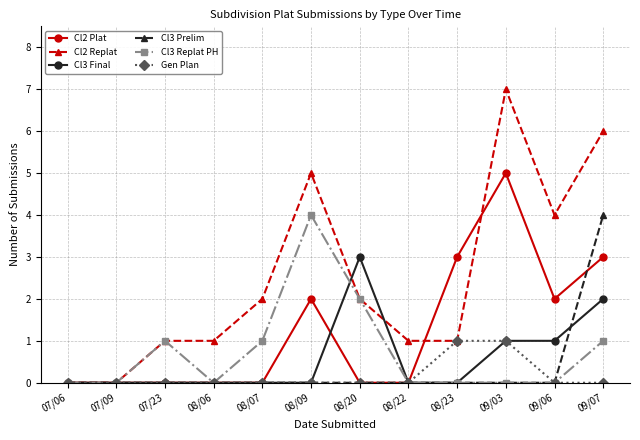

What is the difference between the maximum and second lowest values in the Cl3 Replat PH series?

4